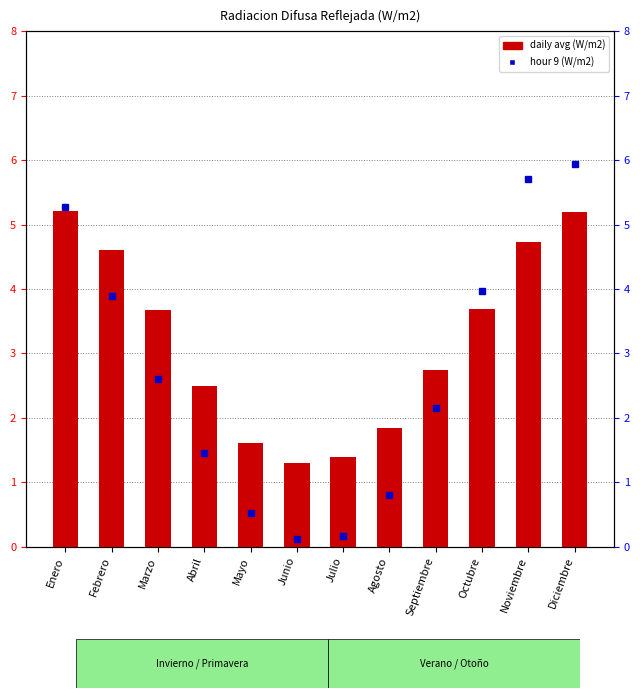

Is the value of hour 9 (W/m2) at Septiembre greater than the value of daily avg (W/m2) at Octubre?

No